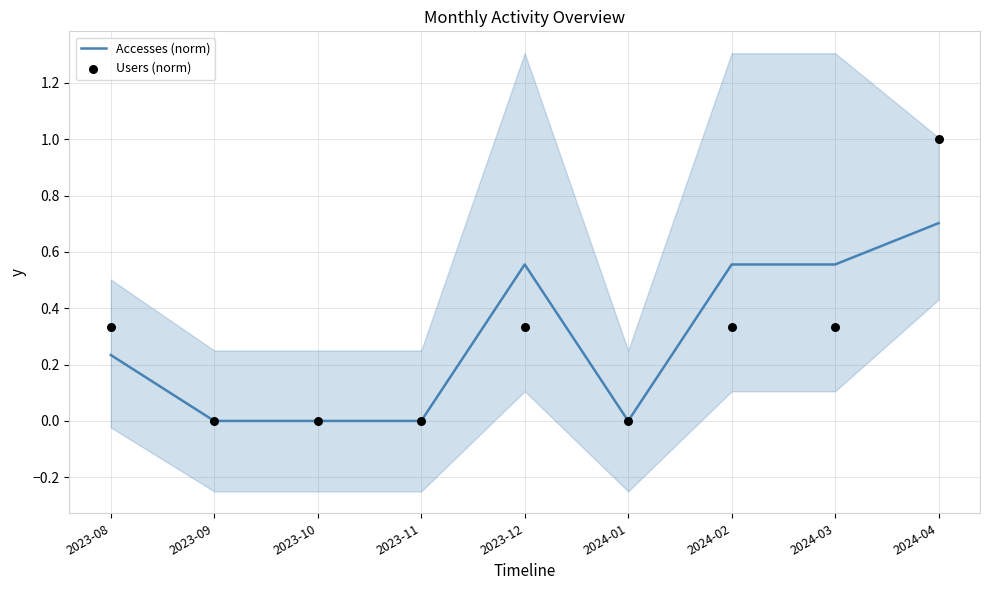

What are all the series names shown in the legend?

Accesses (norm), Users (norm)